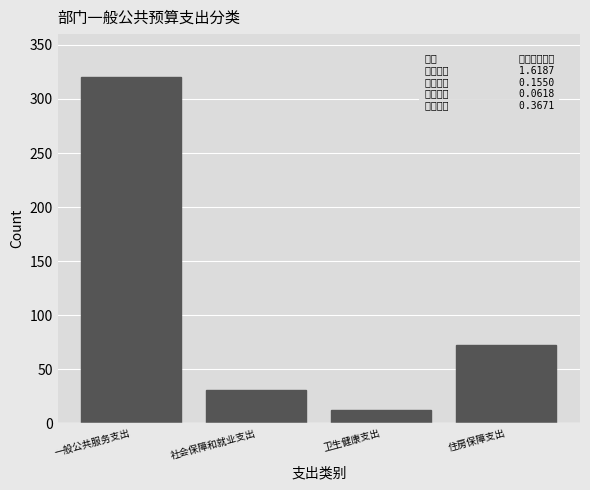

Reading right to left, transcribe all the data shown in this chart.

72.6	12.2	30.6	320.0